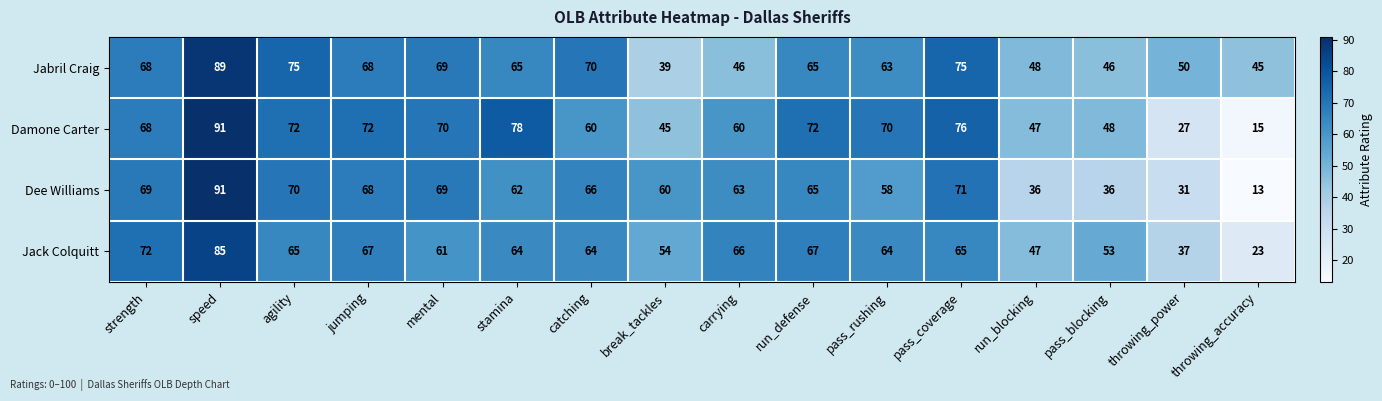

What is the difference between the highest and lowest values at pass_rushing?

12